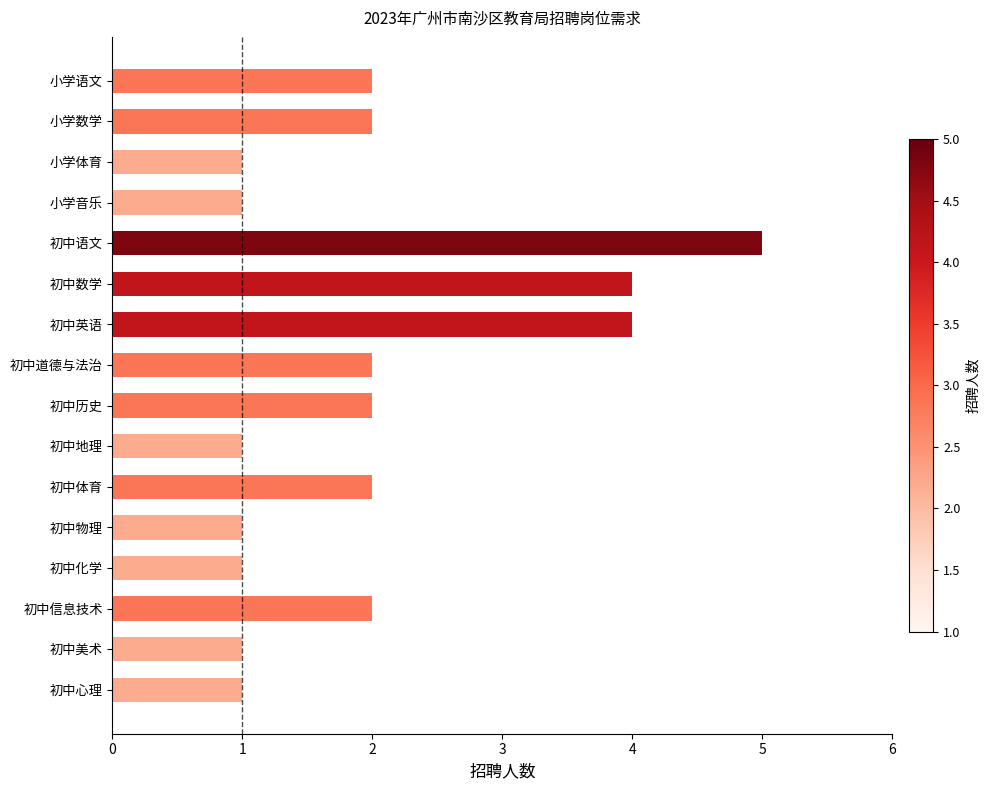

The chart shows a value of 1 at 初中历史. True or false?

False